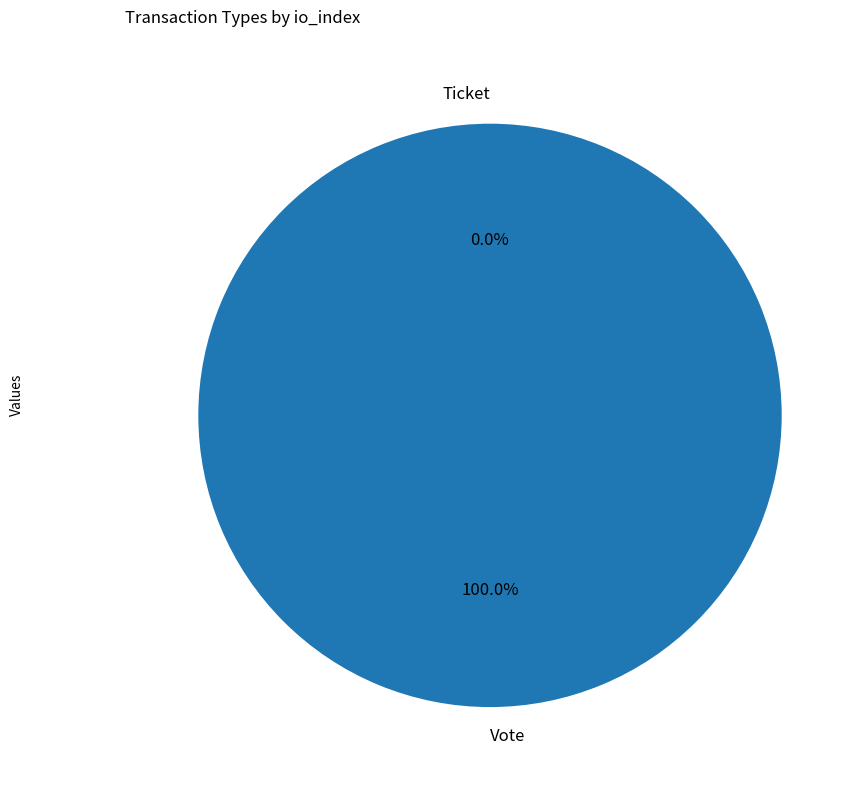

True or false: Vote accounts for 100% of the total.

True